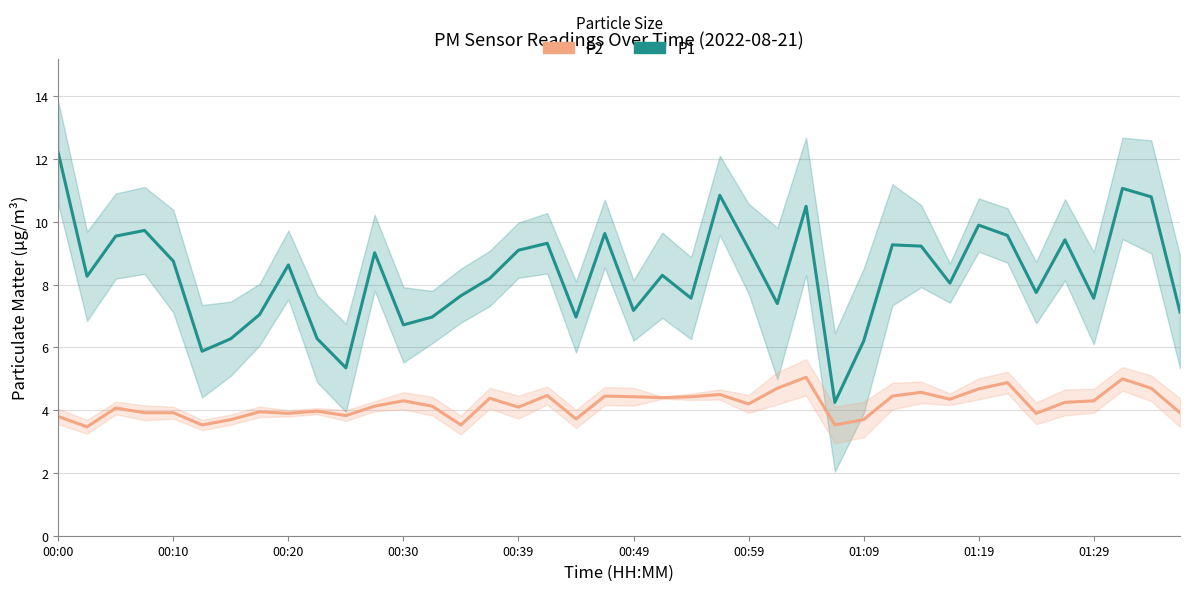

Where is P1 nearest to the value 8?

31